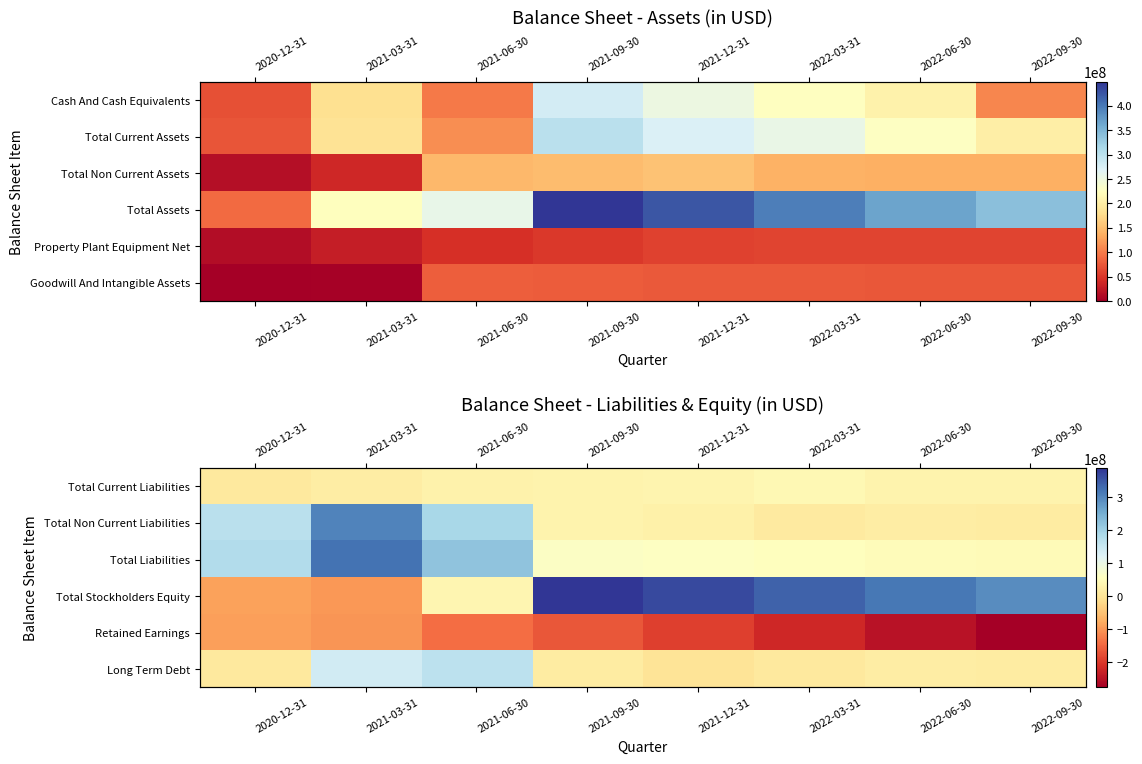

What is the sum of the Total Stockholders Equity values at 2022-09-30 and 2020-12-31?

203514000